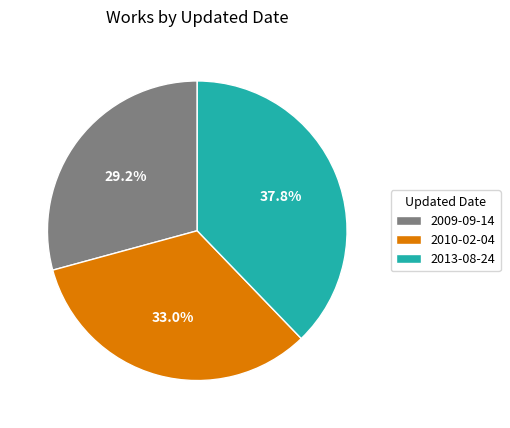

Is there a majority slice in this chart?

No